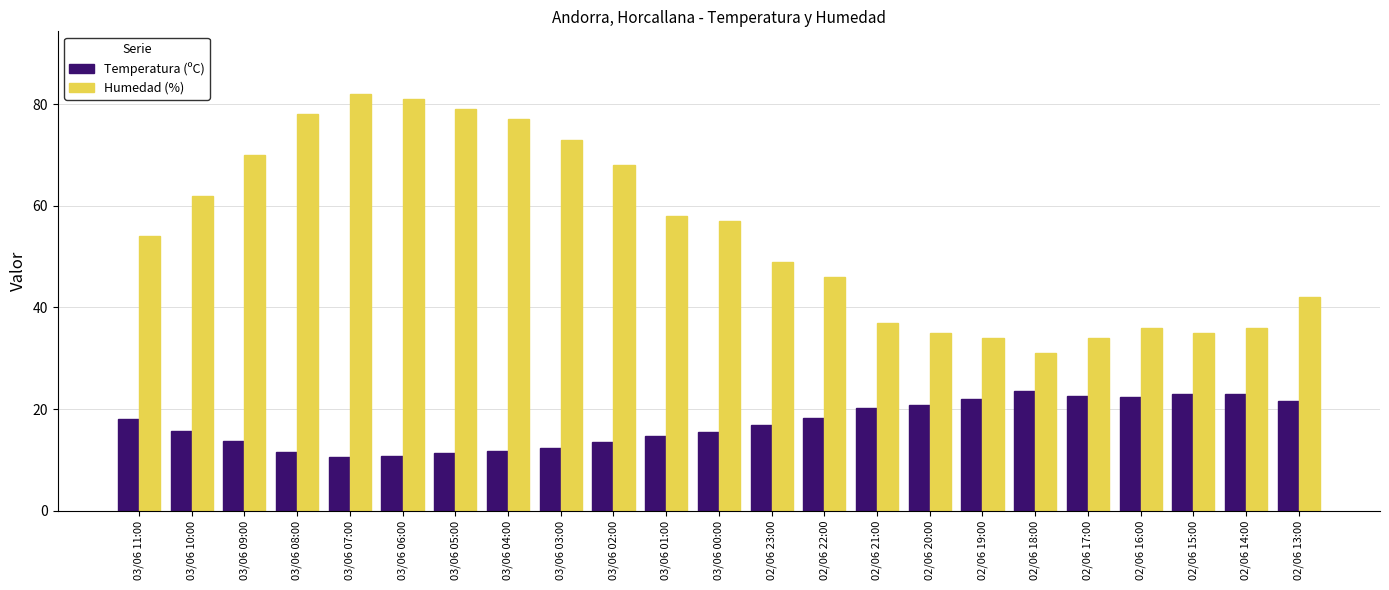

Which series has the widest spread of values?

Humedad (%)